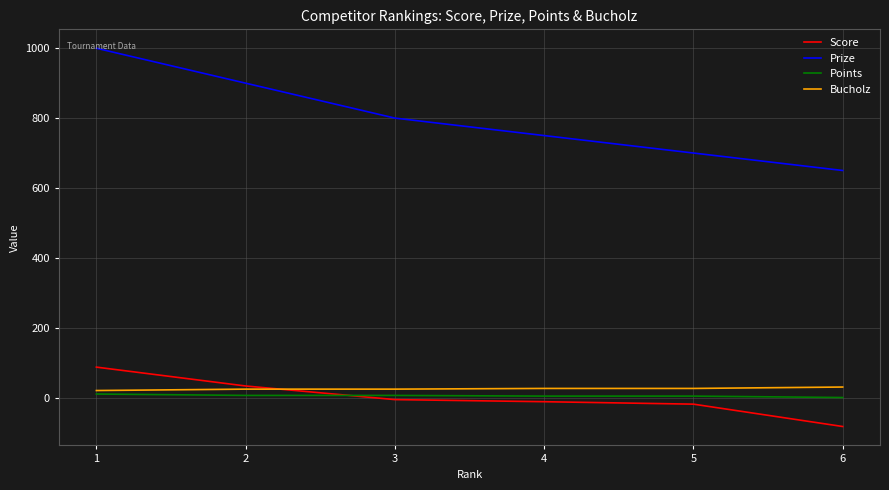

Which series has the largest total across all categories?

Prize